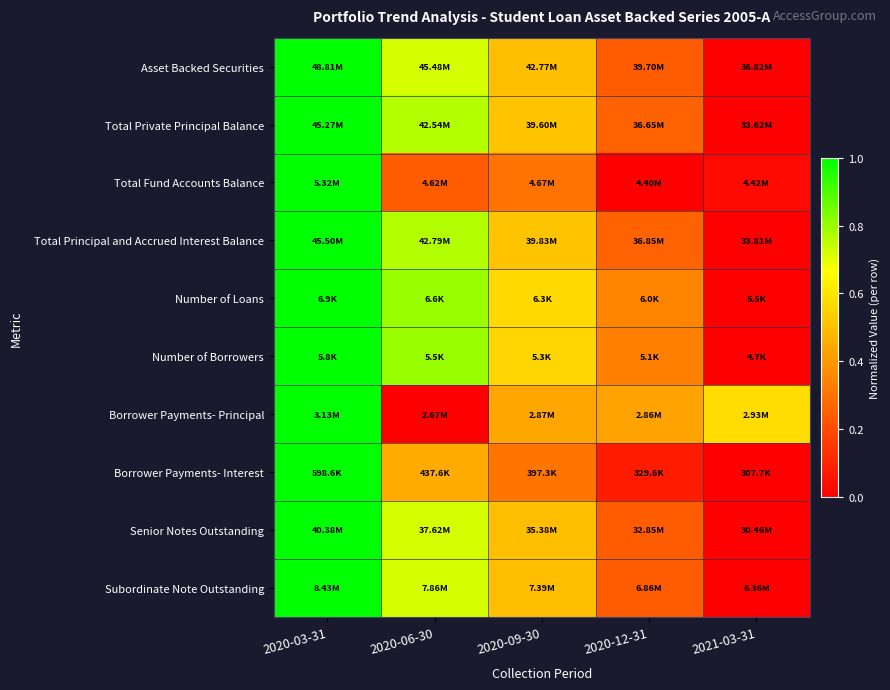

How many series are shown in this chart?

10